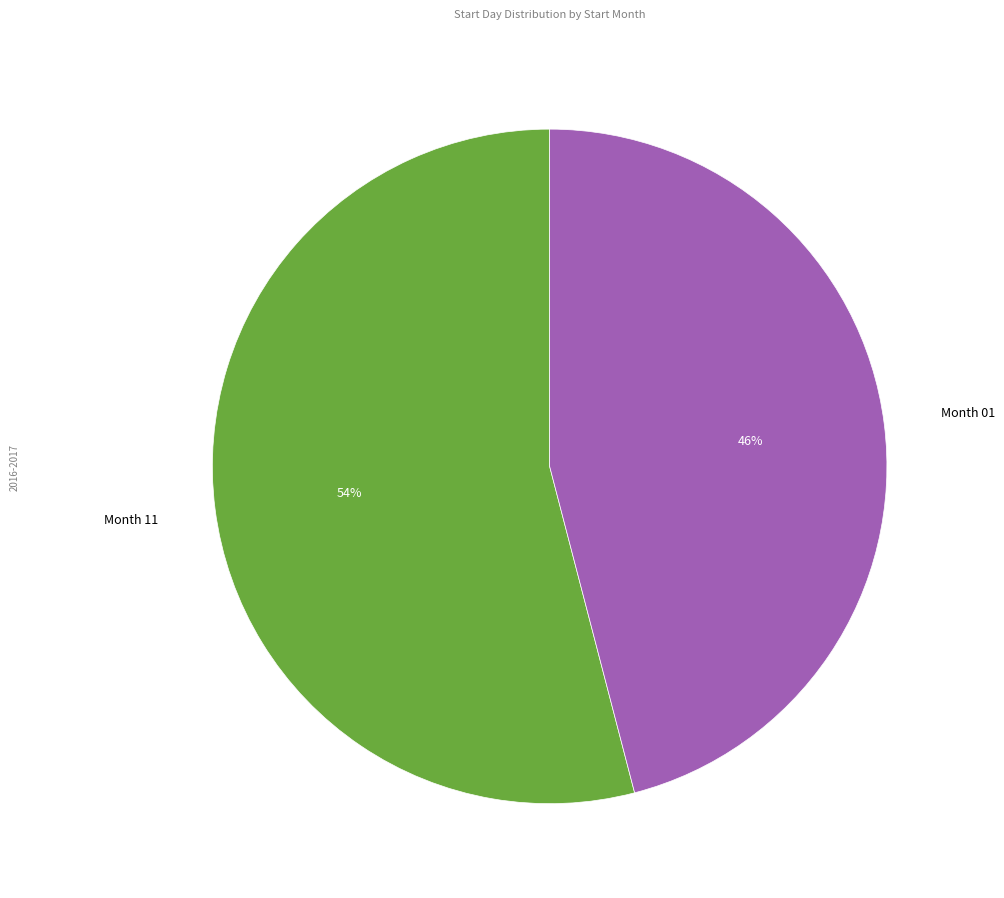

How many segments does this pie chart have?

2